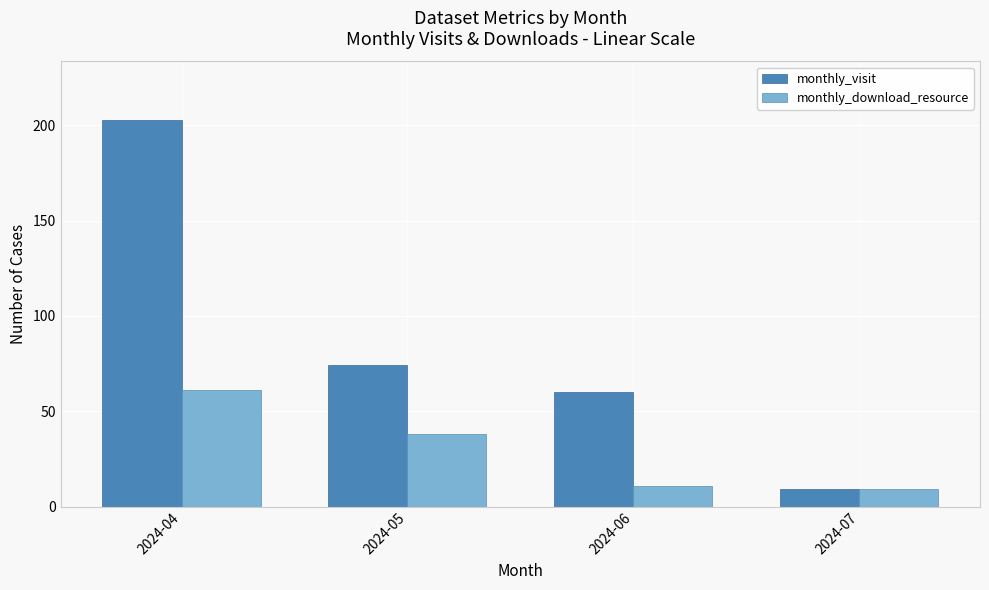

Between 2024-04 and 2024-06, which series saw the biggest shift?

monthly_visit